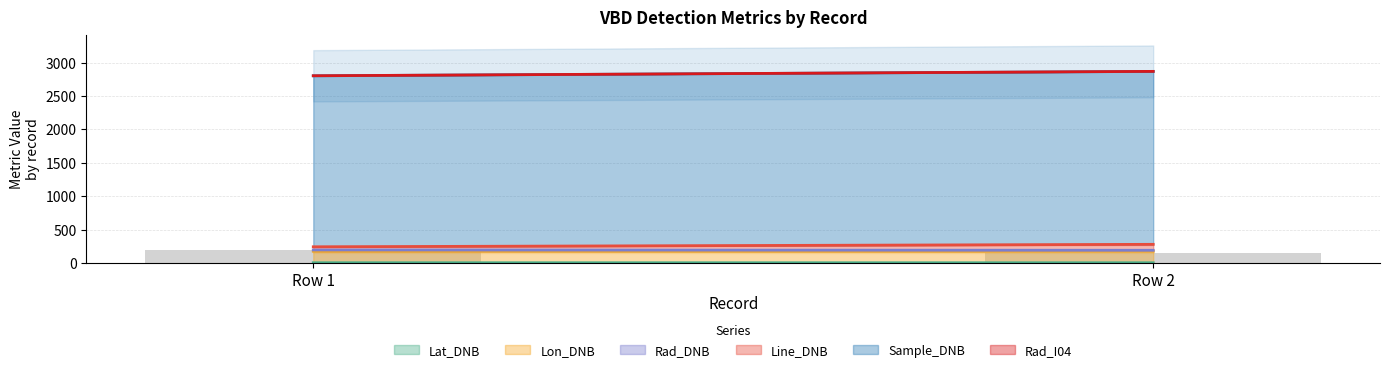

Read the value at Row 1.

200.2